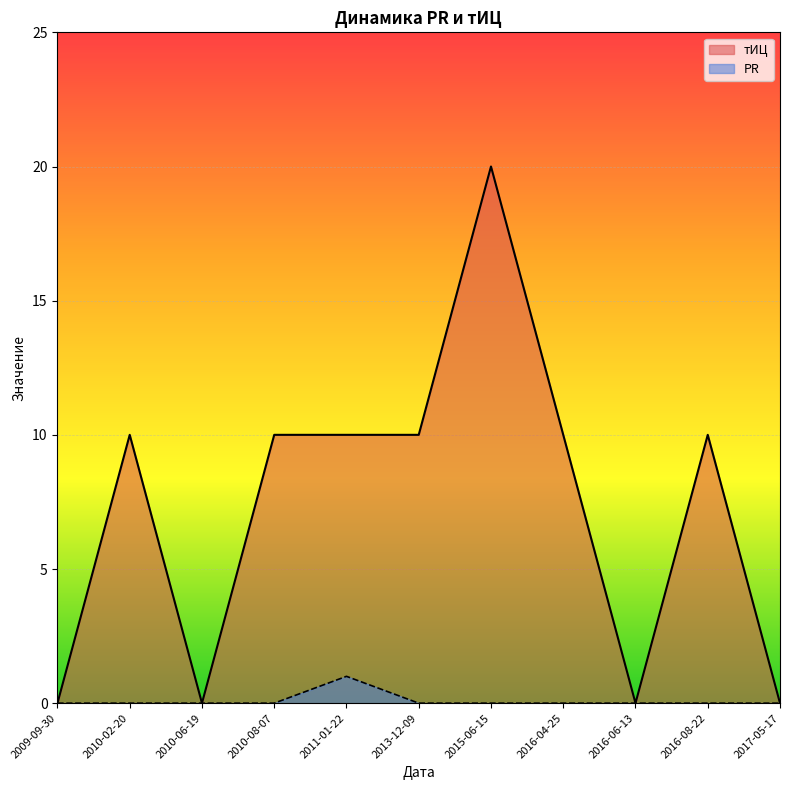

What is the total value across all series at 2013-12-09?

10